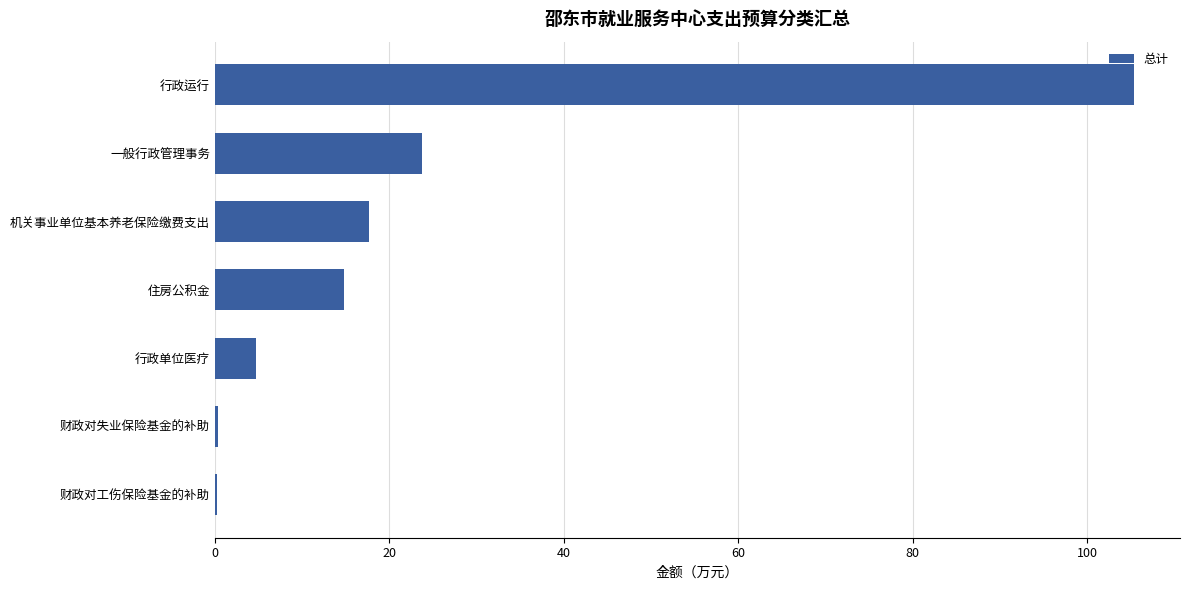

Are the bars horizontal?

Yes